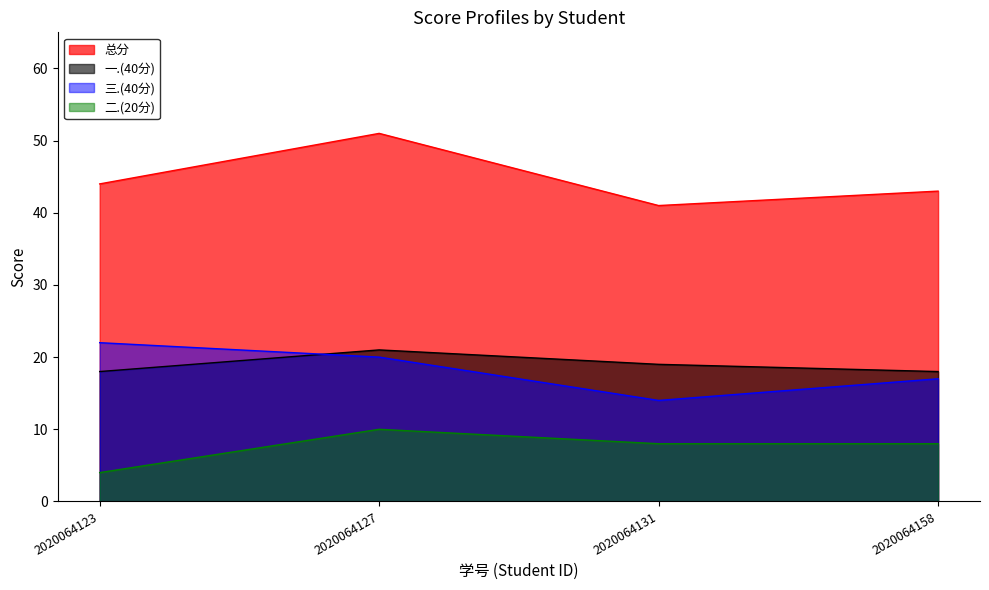

What is the average value of the 三.(40分) series?

18